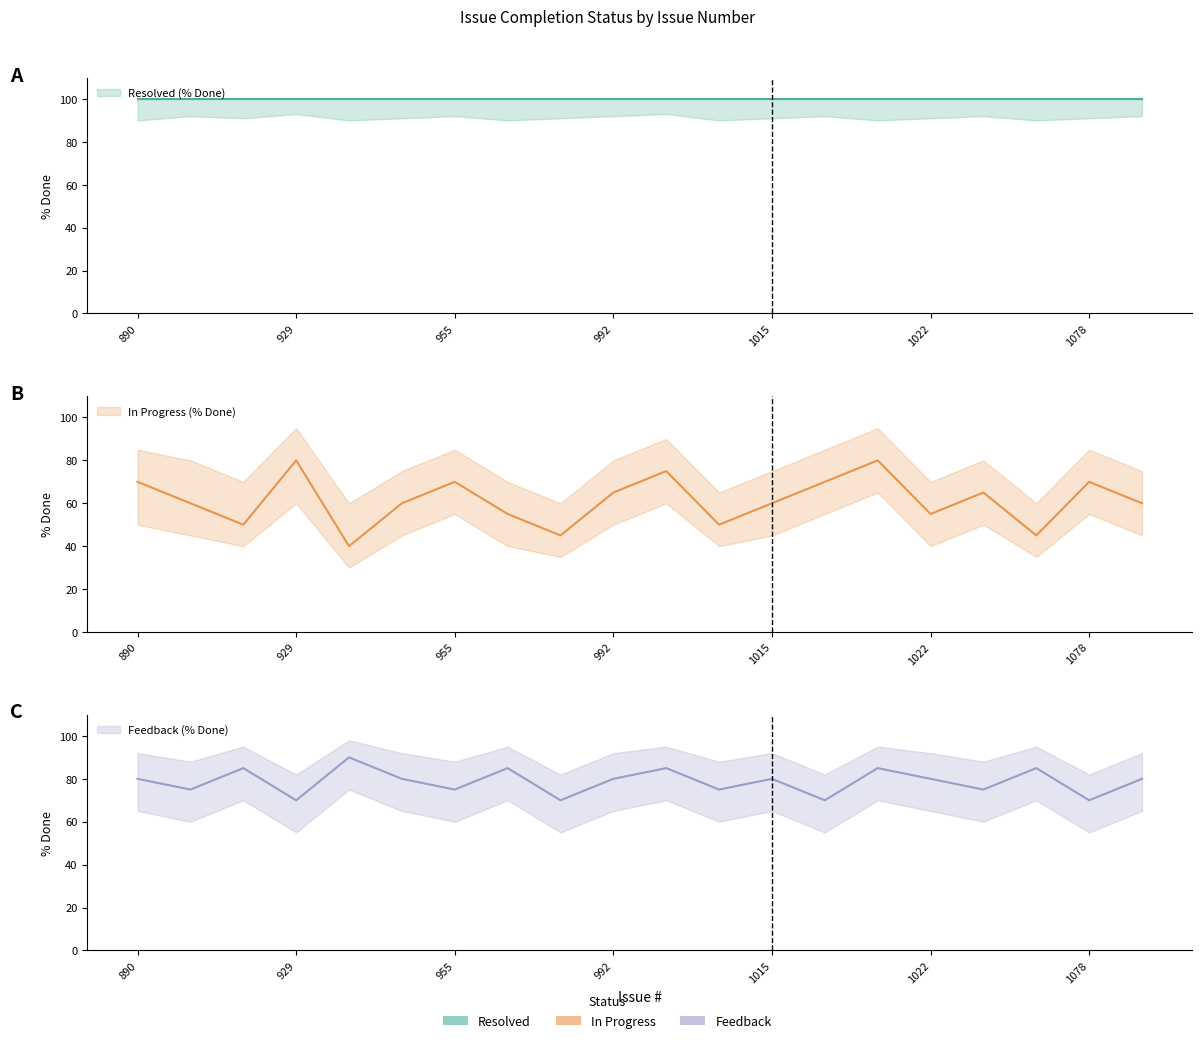

What is the minimum value shown in the chart?

40